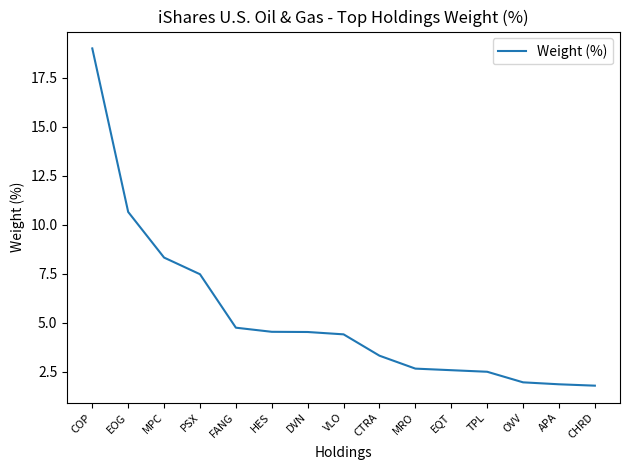

Does the chart have visible grid lines?

No